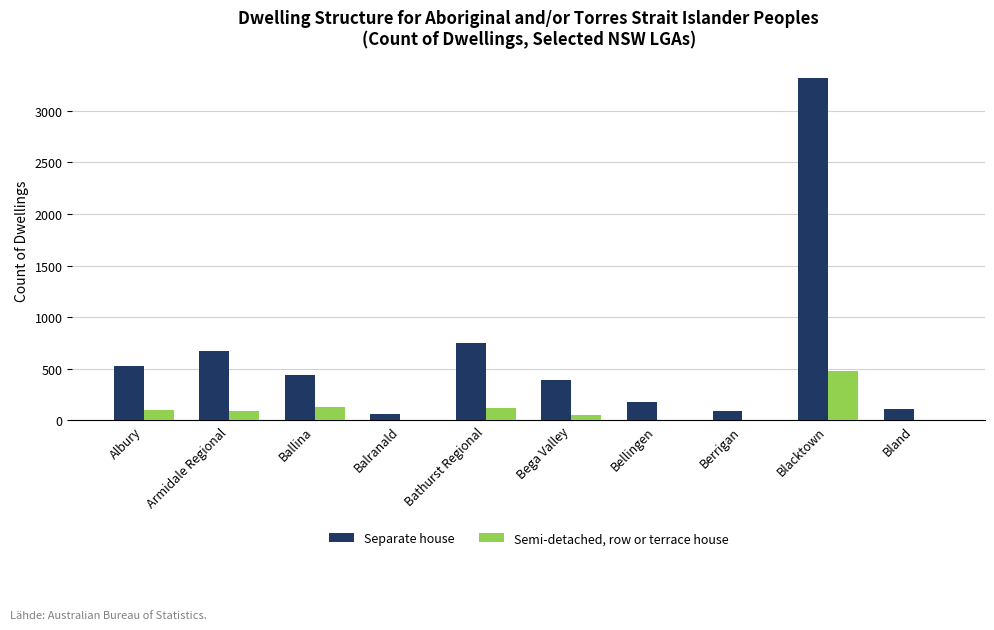

Which series has the largest total across all categories?

Separate house